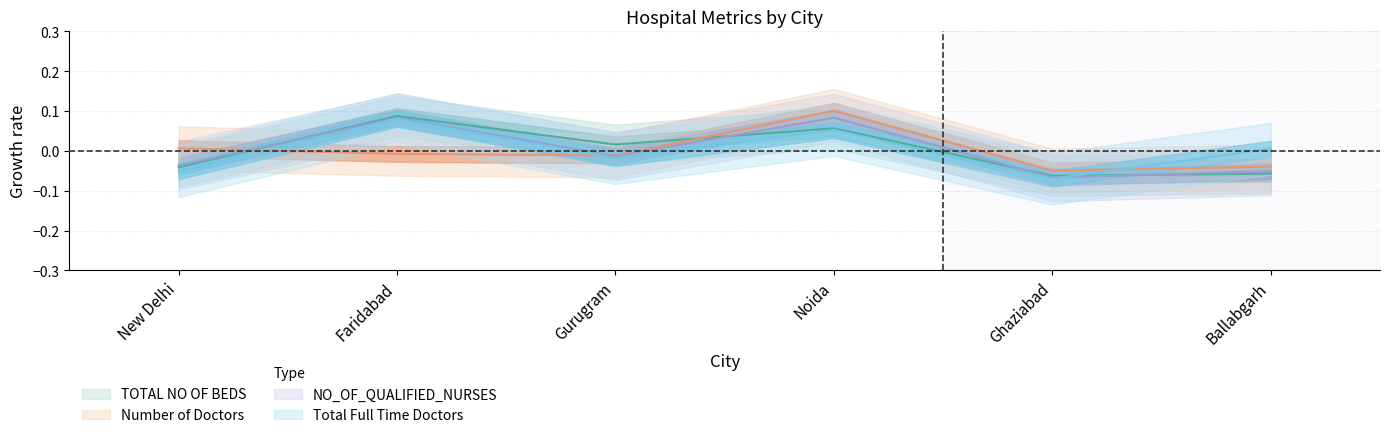

The TOTAL NO OF BEDS series shows -0.0 at New Delhi. True or false?

True